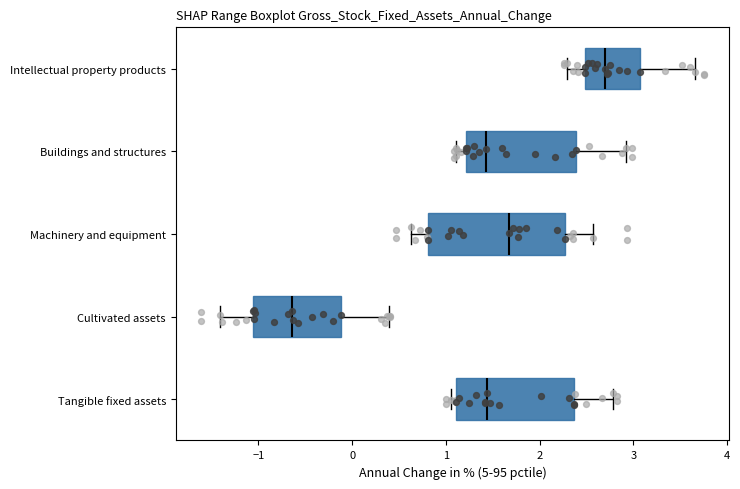

Which box is the widest, from its left edge to its right edge?

Machinery and equipment